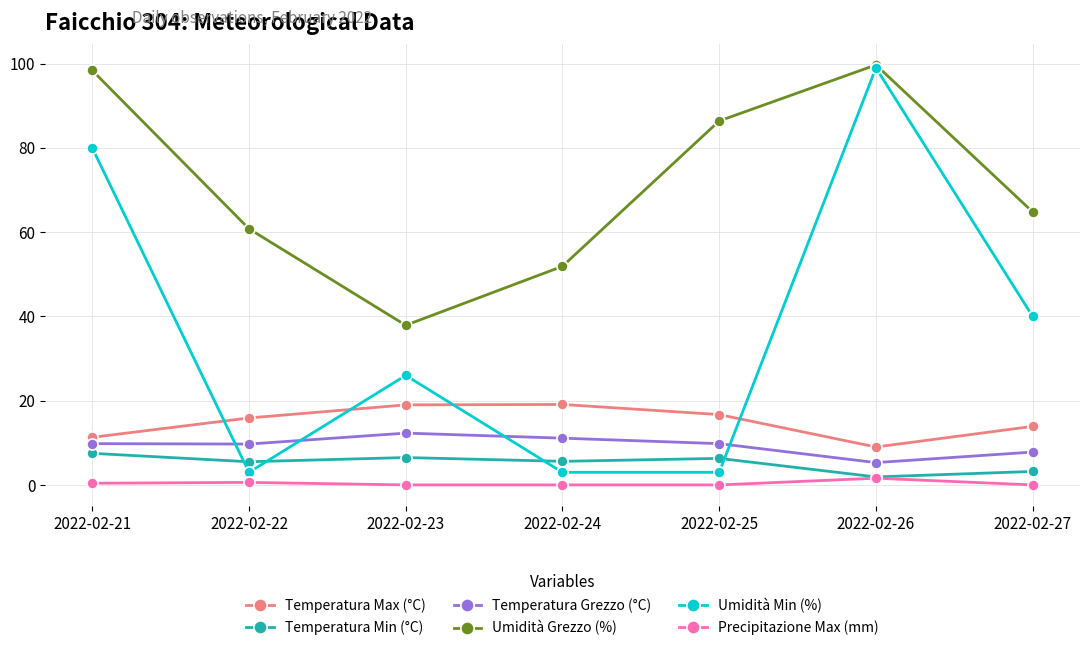

Which series has the largest total across all categories?

Umidità Grezzo (%)